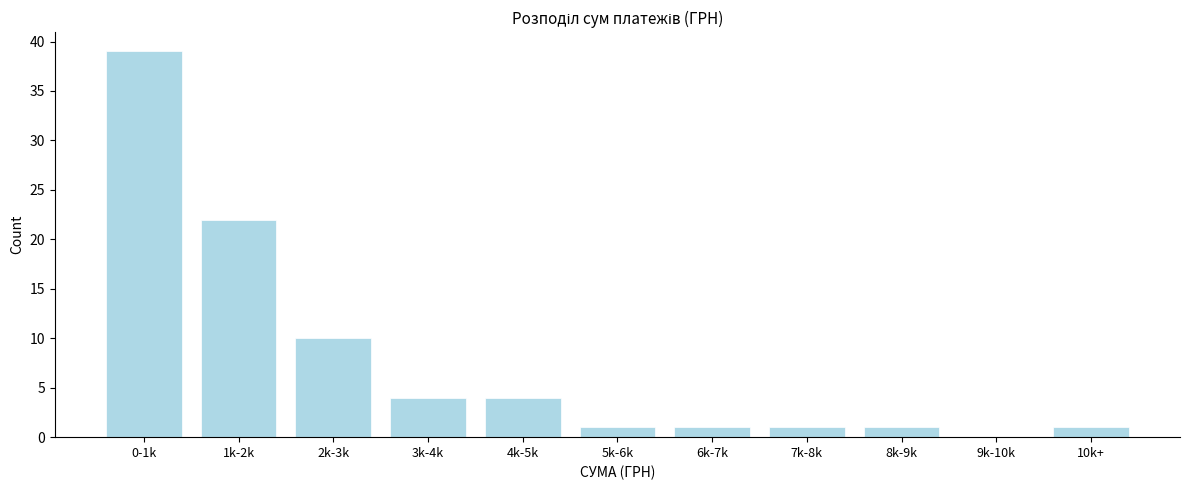

Reading left to right, what are all the values shown in this chart?

0-1k=39	1k-2k=22	2k-3k=10	3k-4k=4	4k-5k=4	5k-6k=1	6k-7k=1	7k-8k=1	8k-9k=1	9k-10k=0	10k+=1